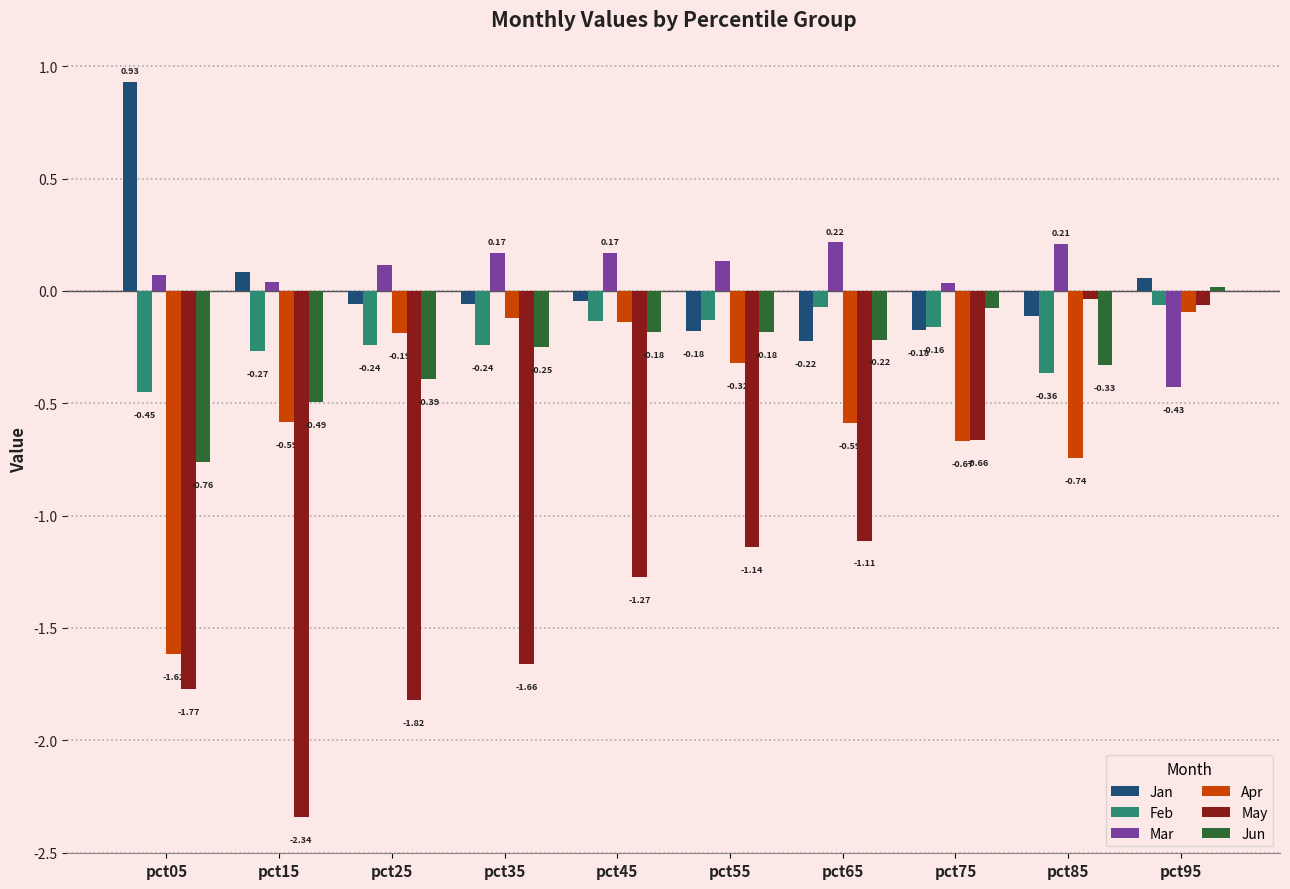

What is the total value across all series at pct85?

-1.4